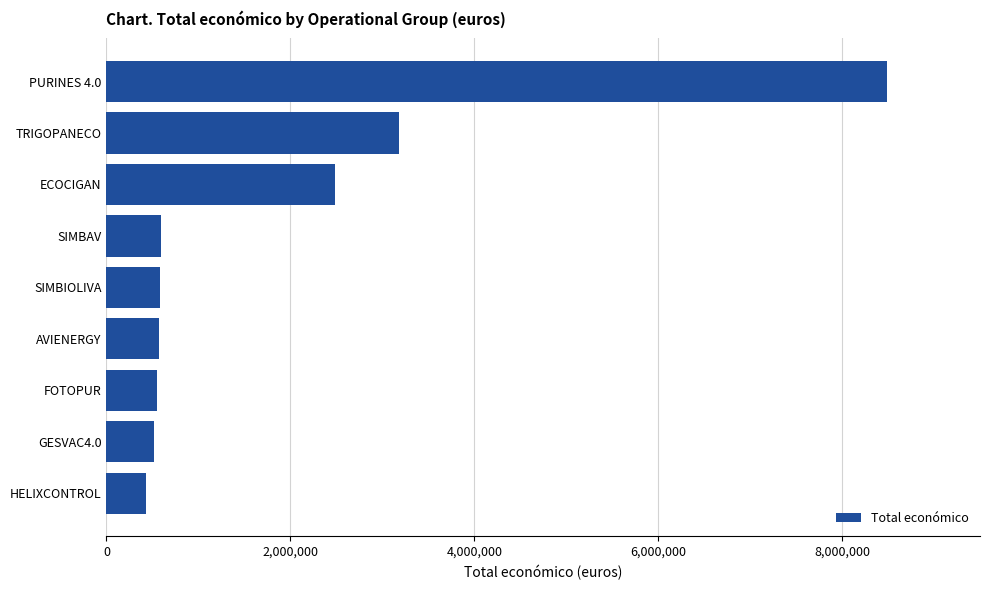

Where is the data nearest to the value 4454859?

TRIGOPANECO